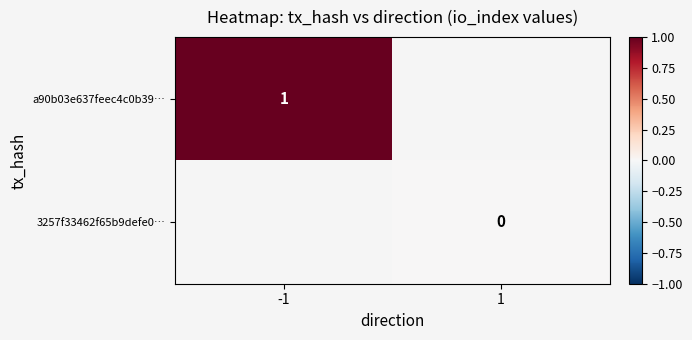

At 1, list the series in order from largest to smallest.

a90b03e637feec4c0b39…, 3257f33462f65b9defe0…